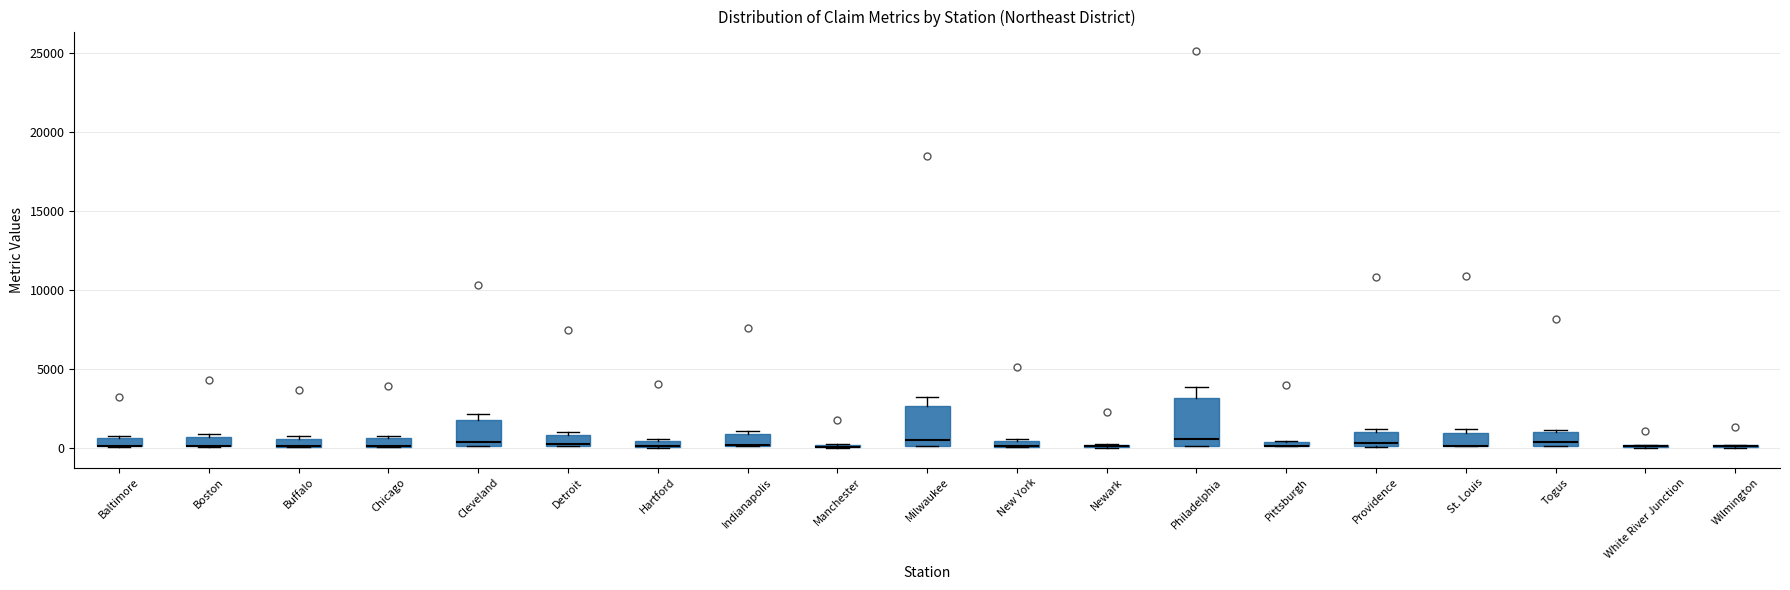

Which box is the tallest, from its lower edge to its upper edge?

Philadelphia